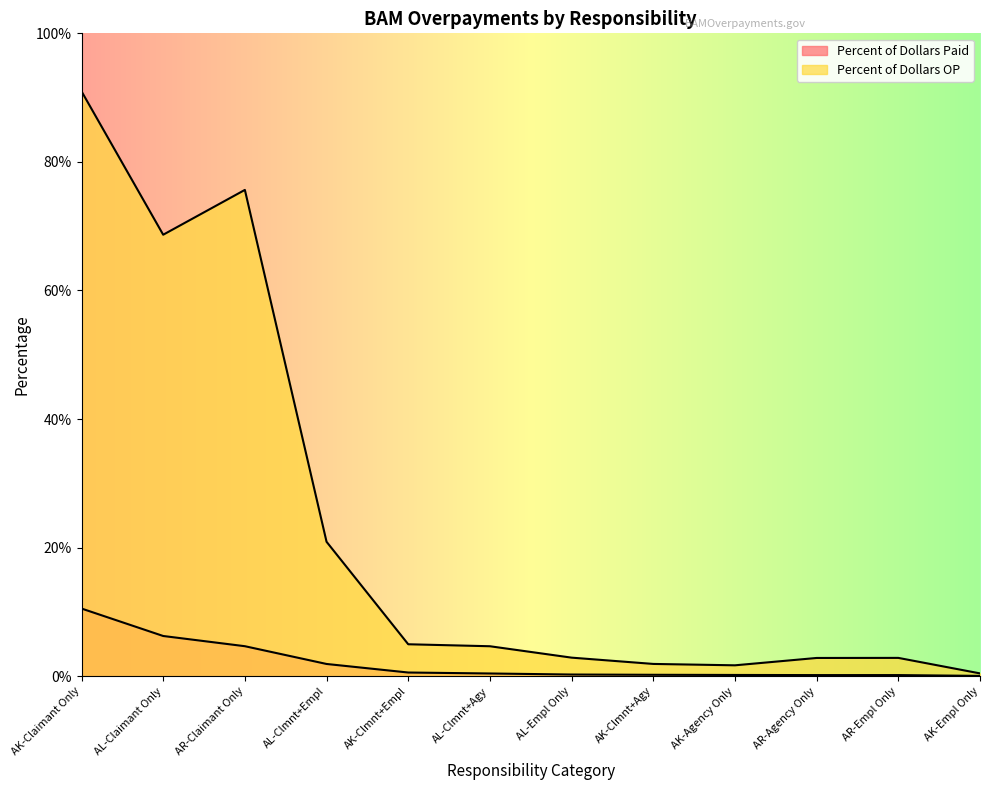

True or false: Percent of Dollars Paid and Percent of Dollars OP intersect in this chart.

False